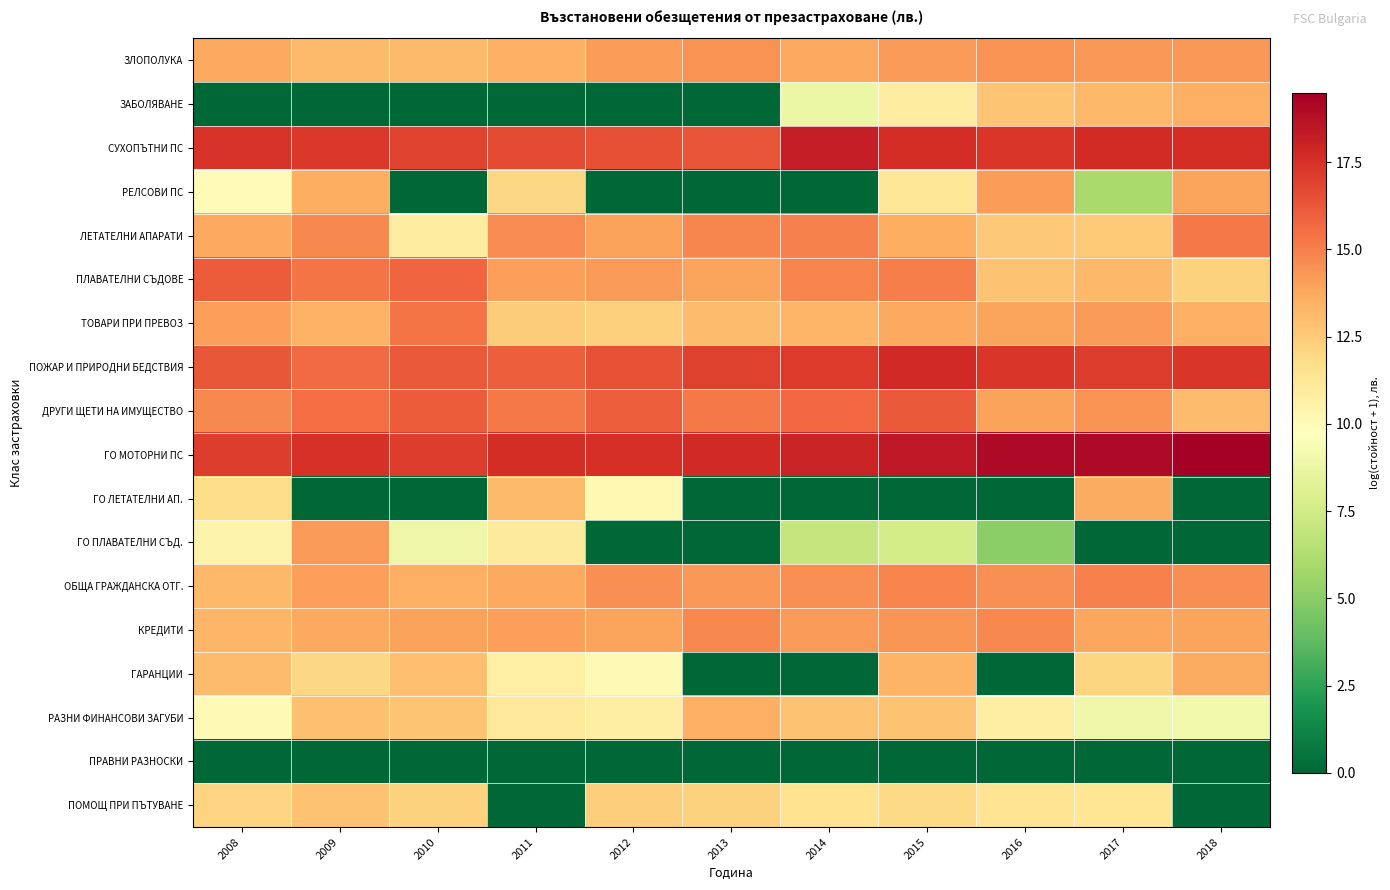

Reading right to left, list all the values displayed in this chart.

ЗЛОПОЛУКА: 2018=14.3	2017=14.3	2016=14.4	2015=14.2	2014=13.7	2013=14.5	2012=14.2	2011=13.5	2010=13.1	2009=13.2	2008=13.8
ЗАБОЛЯВАНЕ: 2018=13.5	2017=13.2	2016=12.8	2015=10.8	2014=8.8	2013=0.0	2012=0.0	2011=0.0	2010=0.0	2009=0.0	2008=0.0
СУХОПЪТНИ ПС: 2018=17.6	2017=17.7	2016=17.4	2015=17.6	2014=18.2	2013=16.3	2012=16.4	2011=16.6	2010=16.8	2009=17.3	2008=17.4
РЕЛСОВИ ПС: 2018=13.9	2017=6.0	2016=14.1	2015=11.2	2014=0.0	2013=0.0	2012=0.0	2011=12.0	2010=0.0	2009=13.6	2008=10.0
ЛЕТАТЕЛНИ АПАРАТИ: 2018=15.2	2017=12.5	2016=12.6	2015=13.6	2014=15.0	2013=14.8	2012=14.0	2011=14.7	2010=10.8	2009=14.7	2008=13.8
ПЛАВАТЕЛНИ СЪДОВЕ: 2018=12.2	2017=13.2	2016=12.8	2015=15.0	2014=14.9	2013=13.9	2012=14.2	2011=14.1	2010=15.8	2009=15.3	2008=16.1
ТОВАРИ ПРИ ПРЕВОЗ: 2018=13.5	2017=14.2	2016=13.9	2015=13.7	2014=13.3	2013=13.1	2012=12.3	2011=12.4	2010=15.3	2009=13.4	2008=14.1
ПОЖАР И ПРИРОДНИ БЕДСТВИЯ: 2018=17.3	2017=17.1	2016=17.3	2015=17.8	2014=17.2	2013=16.9	2012=16.4	2011=16.0	2010=16.2	2009=15.6	2008=16.3
ДРУГИ ЩЕТИ НА ИМУЩЕСТВО: 2018=13.0	2017=14.4	2016=14.0	2015=16.2	2014=15.8	2013=15.2	2012=16.0	2011=15.2	2010=16.1	2009=15.6	2008=14.7
ГО МОТОРНИ ПС: 2018=19.5	2017=19.1	2016=19.1	2015=18.5	2014=18.0	2013=17.8	2012=17.5	2011=17.6	2010=17.1	2009=17.5	2008=17.1
ГО ЛЕТАТЕЛНИ АП.: 2018=0.0	2017=13.6	2016=0.0	2015=0.0	2014=0.0	2013=0.0	2012=10.2	2011=13.1	2010=0.0	2009=0.0	2008=11.8
ГО ПЛАВАТЕЛНИ СЪД.: 2018=0.0	2017=0.0	2016=5.1	2015=7.7	2014=7.0	2013=0.0	2012=0.0	2011=11.0	2010=8.9	2009=14.2	2008=10.4
ОБЩА ГРАЖДАНСКА ОТГ.: 2018=14.6	2017=14.9	2016=14.5	2015=14.9	2014=14.5	2013=14.3	2012=14.5	2011=13.7	2010=13.5	2009=14.0	2008=13.2
КРЕДИТИ: 2018=13.9	2017=13.8	2016=14.7	2015=14.3	2014=14.2	2013=14.7	2012=13.9	2011=14.1	2010=14.0	2009=13.8	2008=13.3
ГАРАНЦИИ: 2018=13.7	2017=12.1	2016=0.0	2015=13.4	2014=0.0	2013=0.0	2012=10.1	2011=10.7	2010=13.0	2009=12.0	2008=13.1
РАЗНИ ФИНАНСОВИ ЗАГУБИ: 2018=9.1	2017=9.0	2016=10.8	2015=12.9	2014=12.8	2013=13.5	2012=10.8	2011=11.0	2010=12.8	2009=12.9	2008=10.1
ПРАВНИ РАЗНОСКИ: 2018=0.0	2017=0.0	2016=0.0	2015=0.0	2014=0.0	2013=0.0	2012=0.0	2011=0.0	2010=0.0	2009=0.0	2008=0.0
ПОМОЩ ПРИ ПЪТУВАНЕ: 2018=0.0	2017=11.3	2016=11.4	2015=11.9	2014=11.6	2013=12.2	2012=12.4	2011=0.0	2010=12.2	2009=12.8	2008=12.2